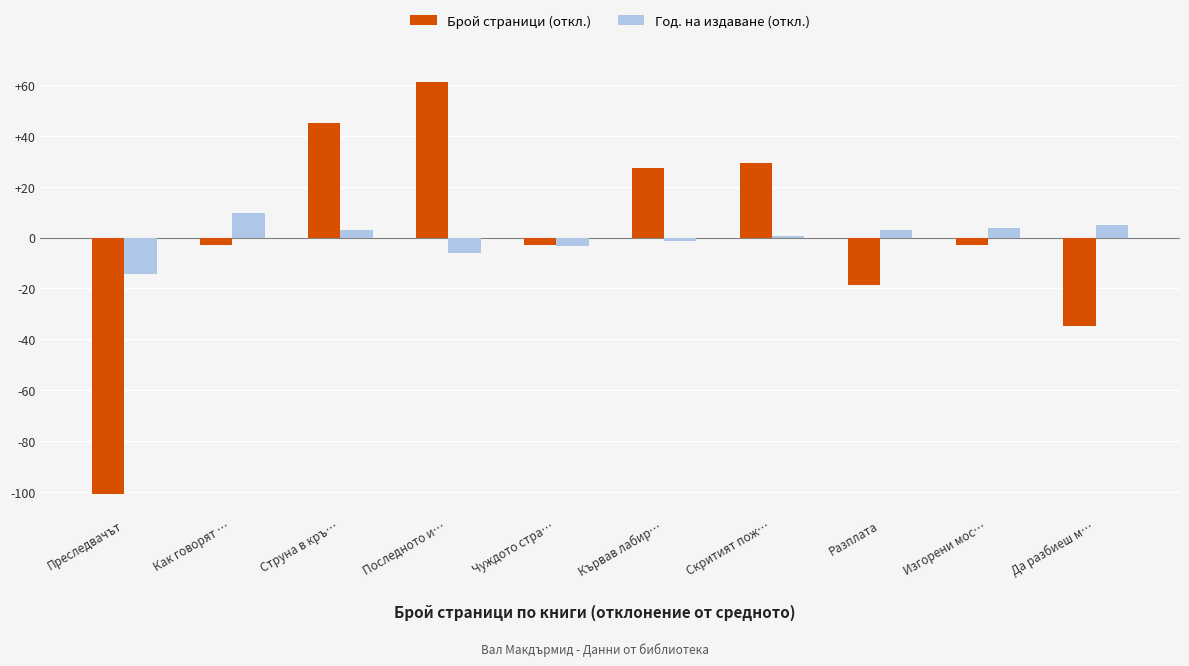

Rank the series at Струна в кръ… from lowest to highest value.

Год. на издаване (откл.), Брой страници (откл.)